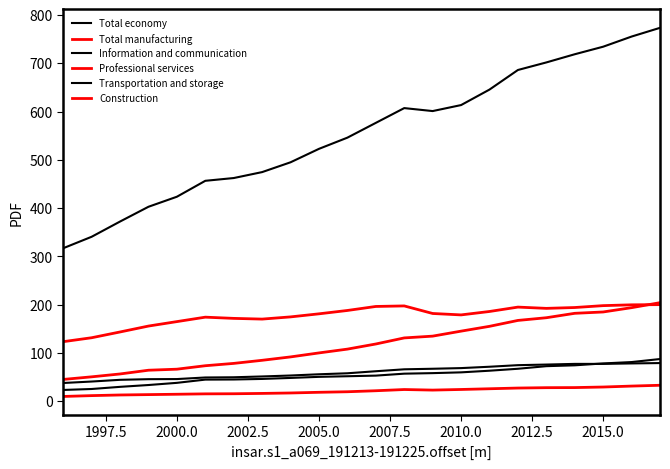

Does the chart display data point markers on the line(s)?

No